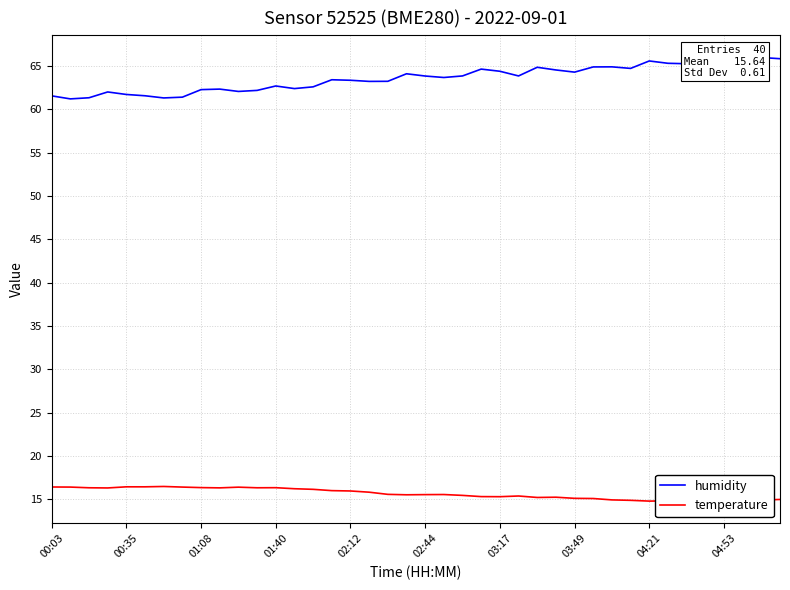

In humidity, how many points are higher than both neighbors (excluding endpoints)?

11